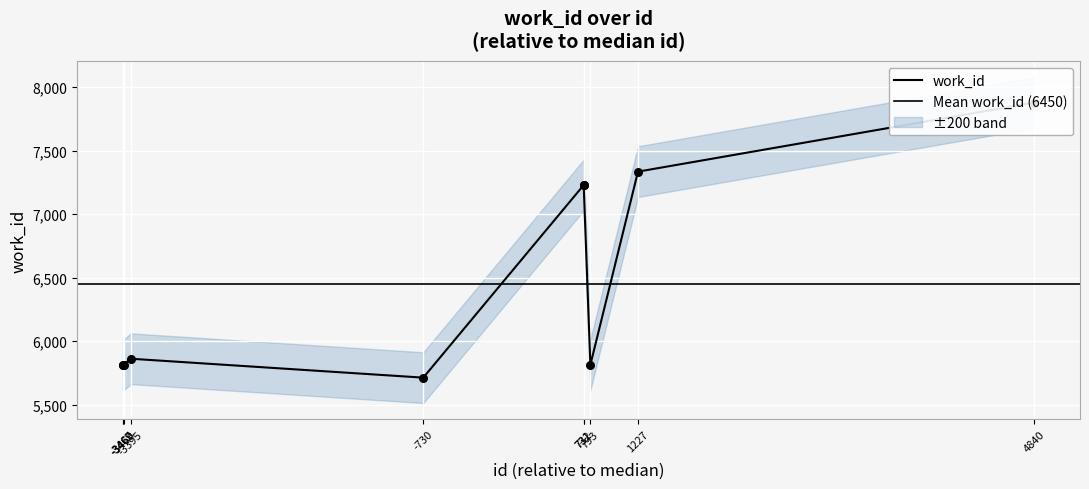

What is the change in value from -3460 to 1227?

+1522